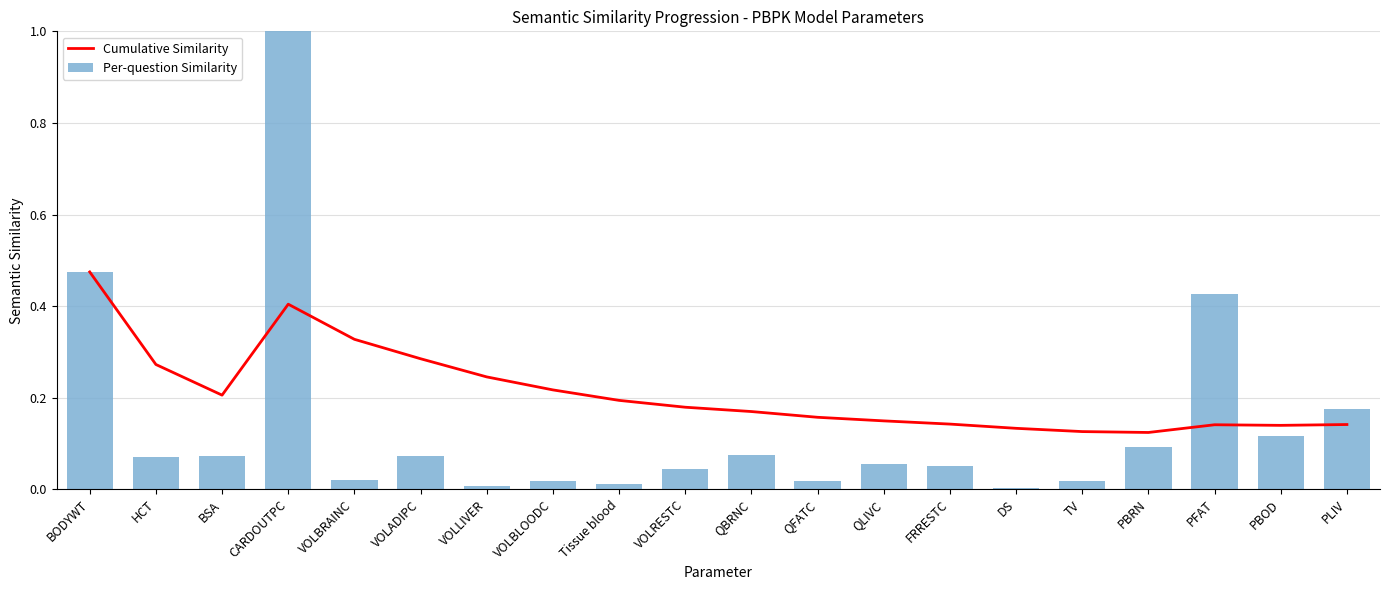

Is the value of Per-question Similarity at BODYWT greater than the value of Cumulative Similarity at QLIVC?

Yes